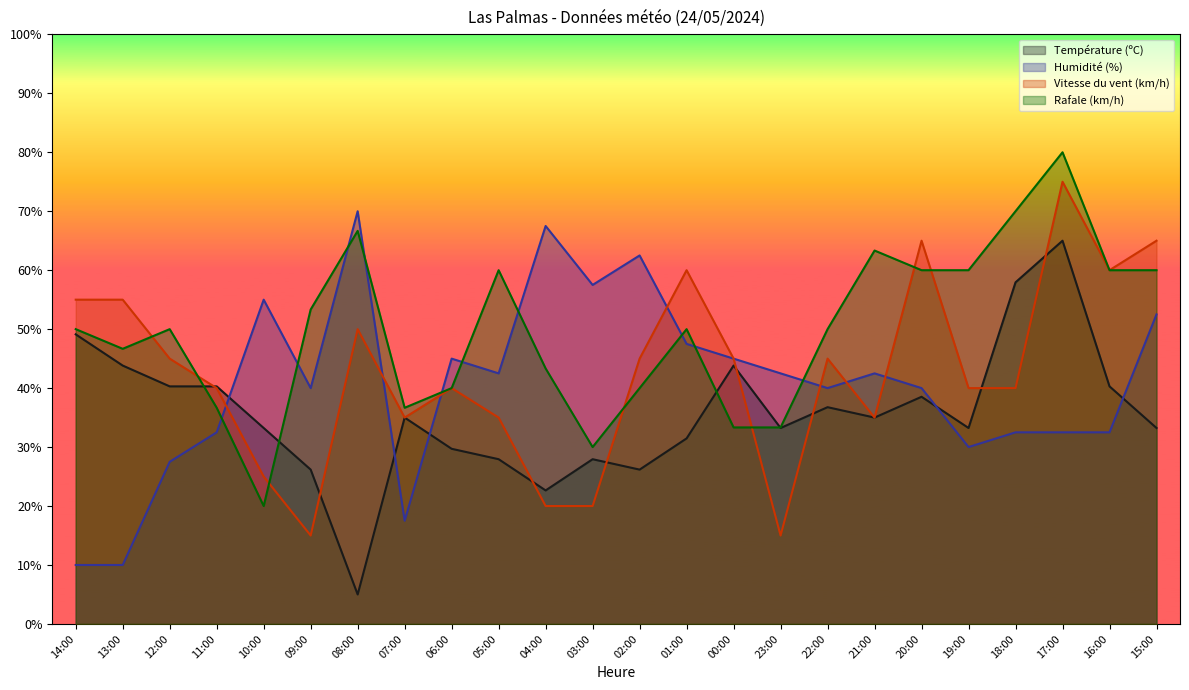

Is it true that Rafale (km/h) equals 83.6 at 20:00?

False